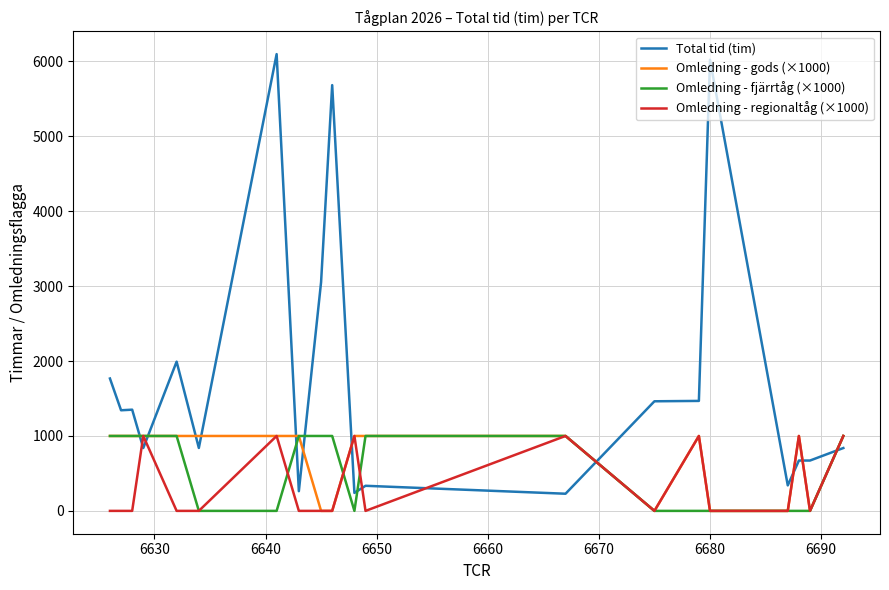

Which series ends up on top after the final intersection of Omledning - gods (×1000) and Total tid (tim)?

Omledning - gods (×1000)